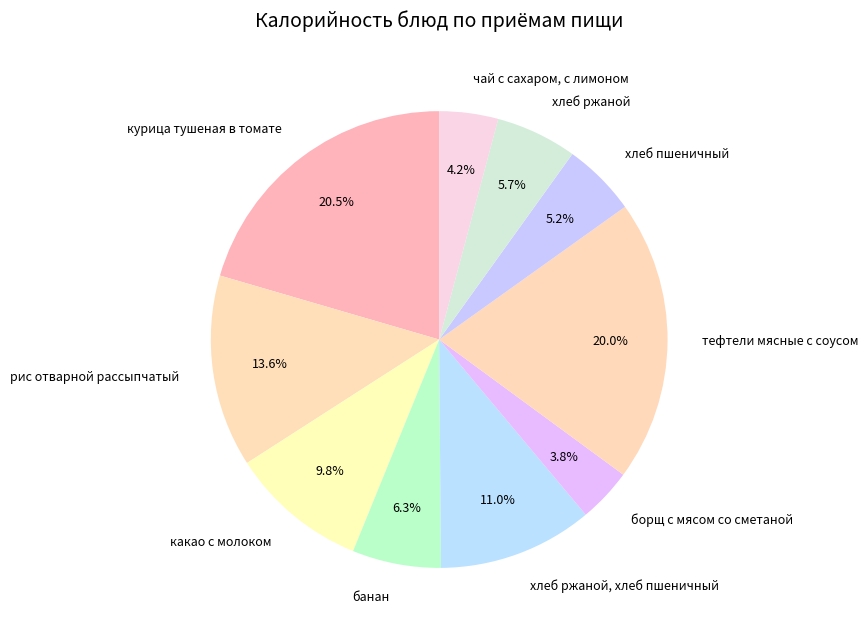

How many segments does this pie chart have?

10